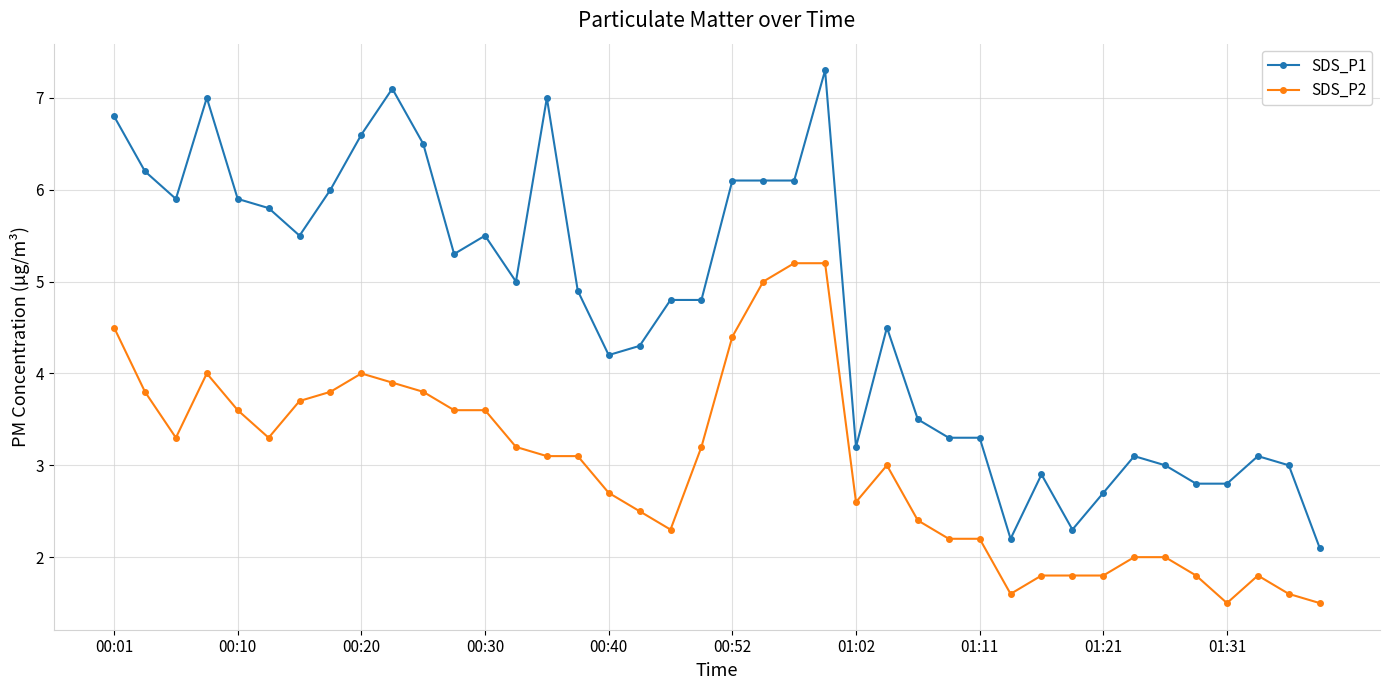

List the series in order of their overall mean, highest first.

SDS_P1, SDS_P2